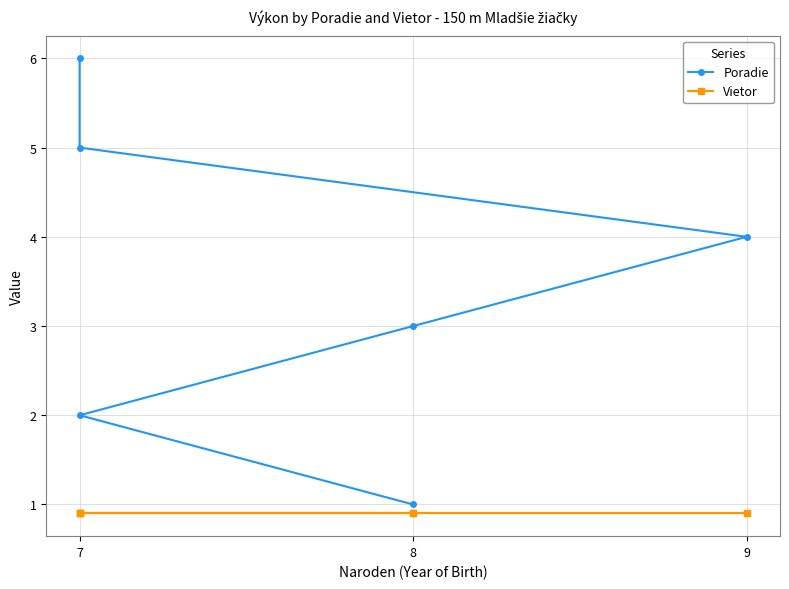

What is the label of the 5th point from the right?

7